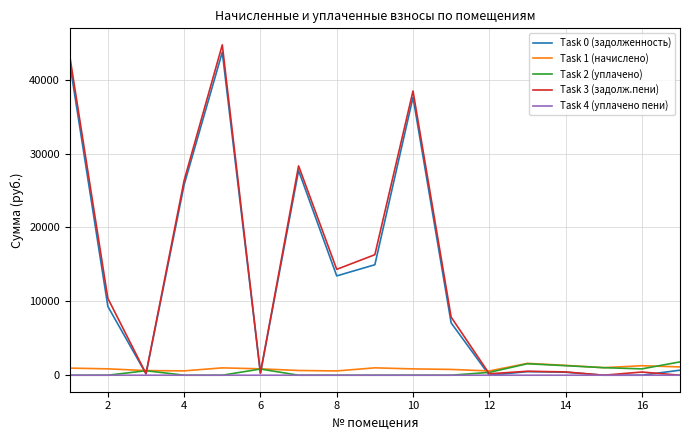

What is the greatest value displayed?

44715.1